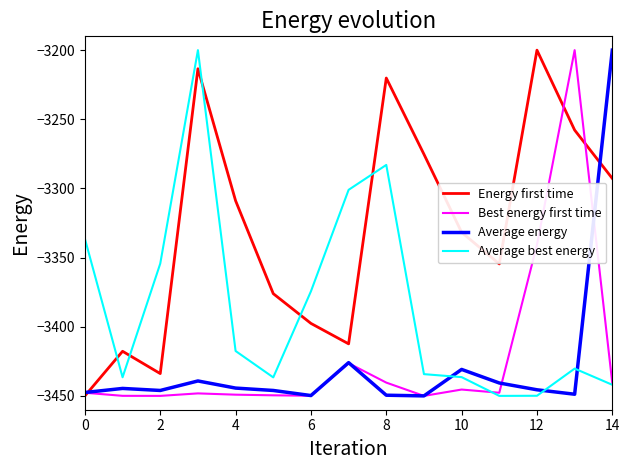

What is the minimum value shown in the chart?

-3450.0